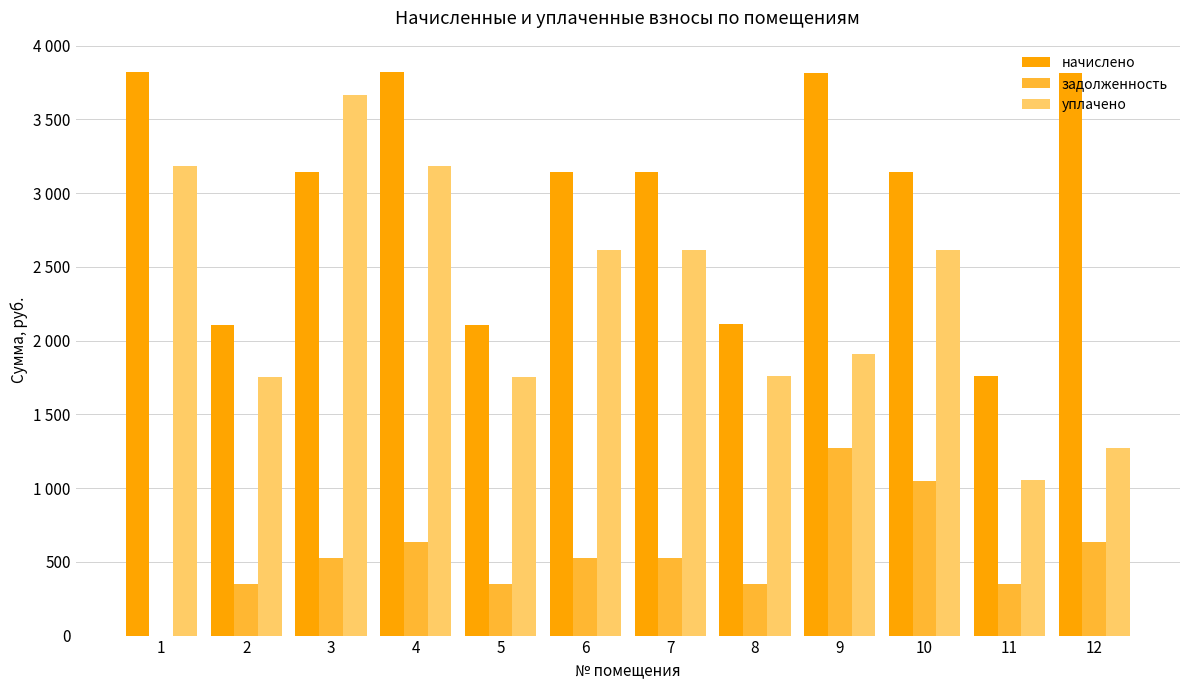

Where does the задолженность series first go above 523?

3